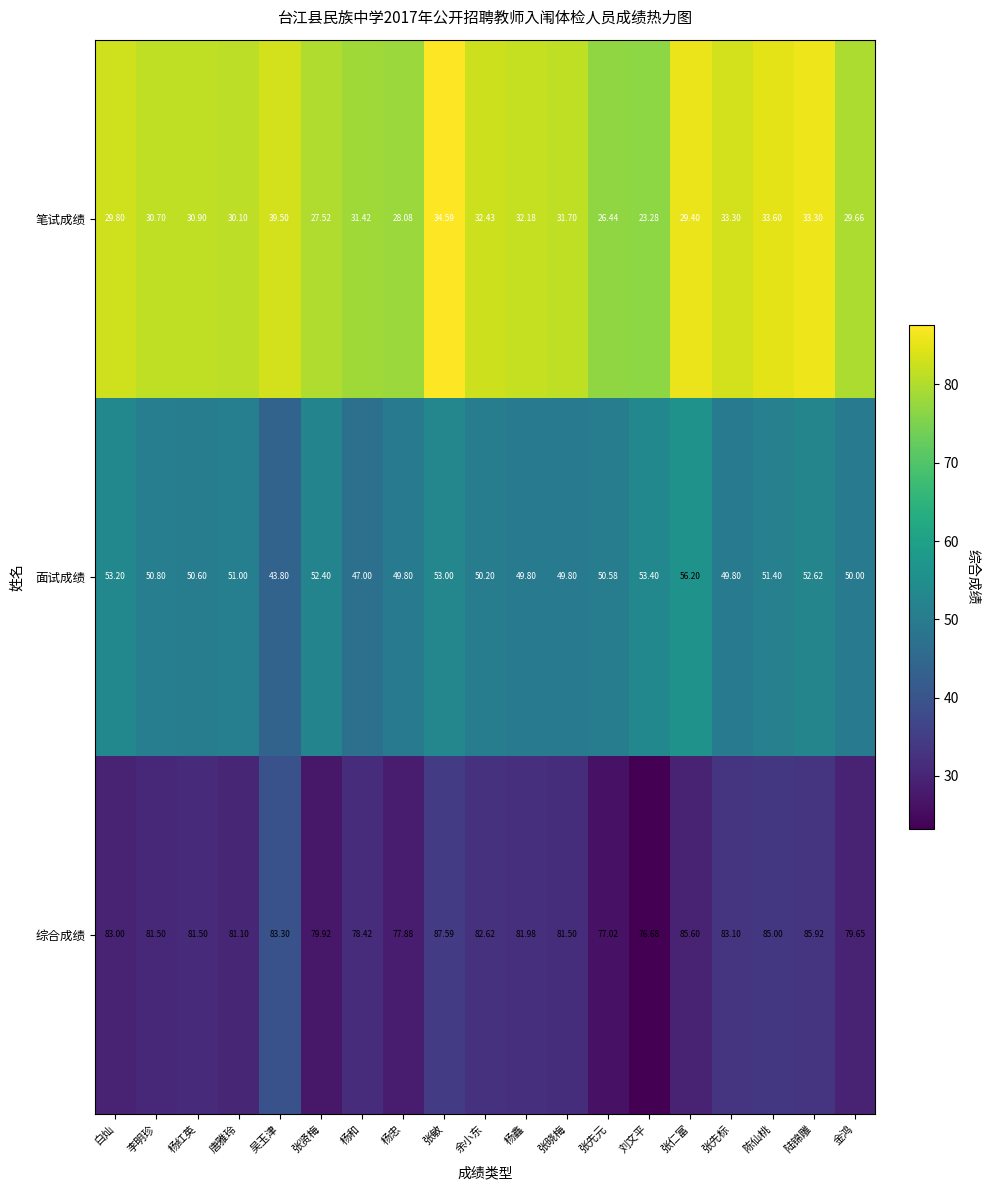

Which category has the highest value across all series?

张敏